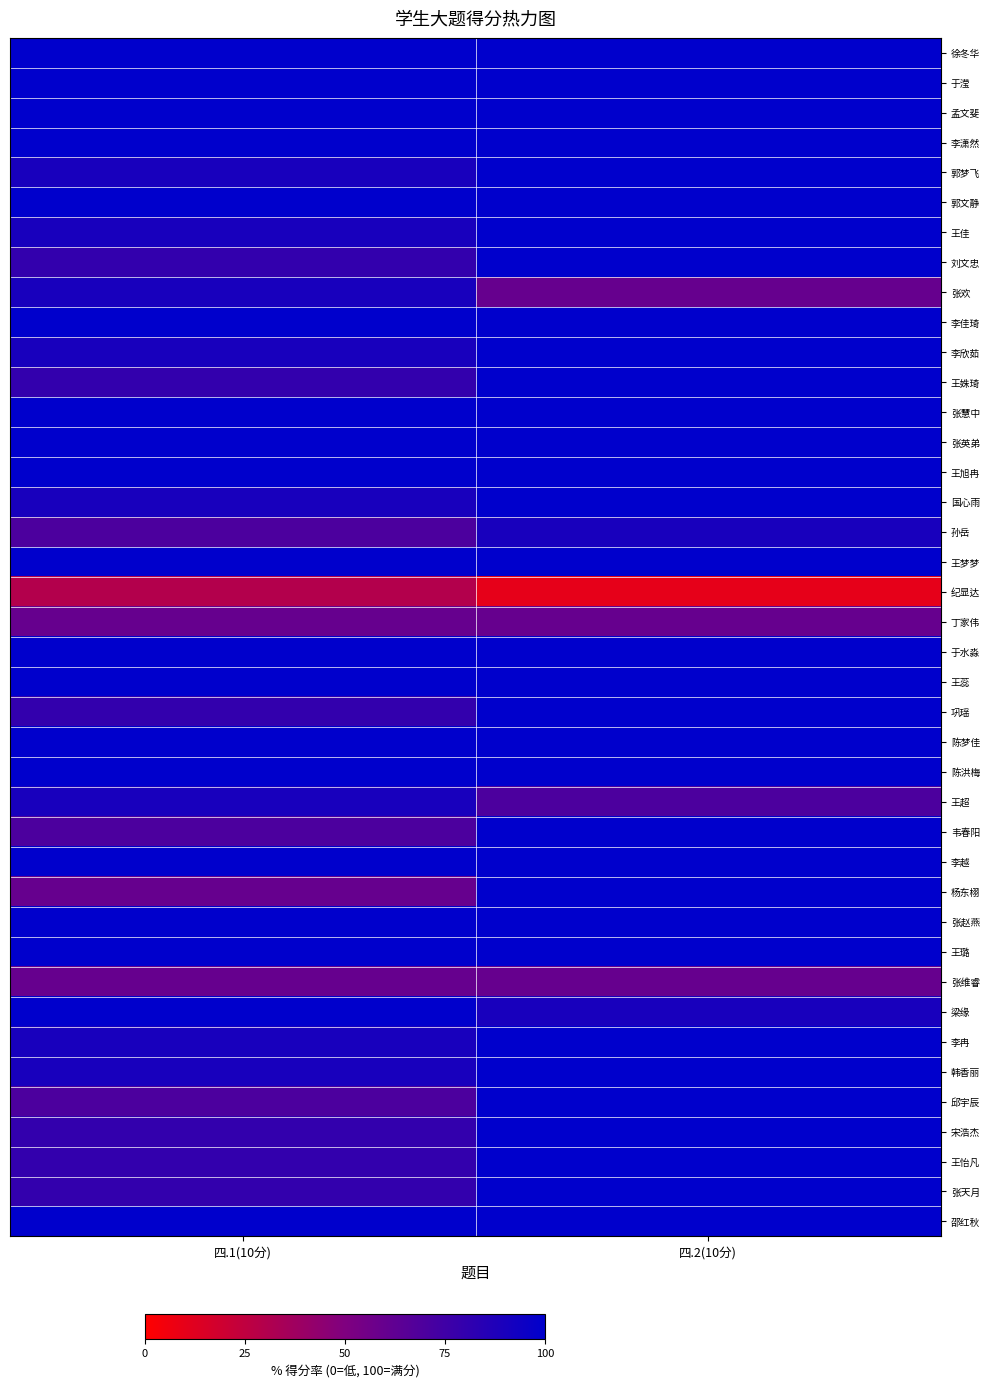

Between 四.2(10分) and 四.1(10分), which is larger?

四.2(10分)